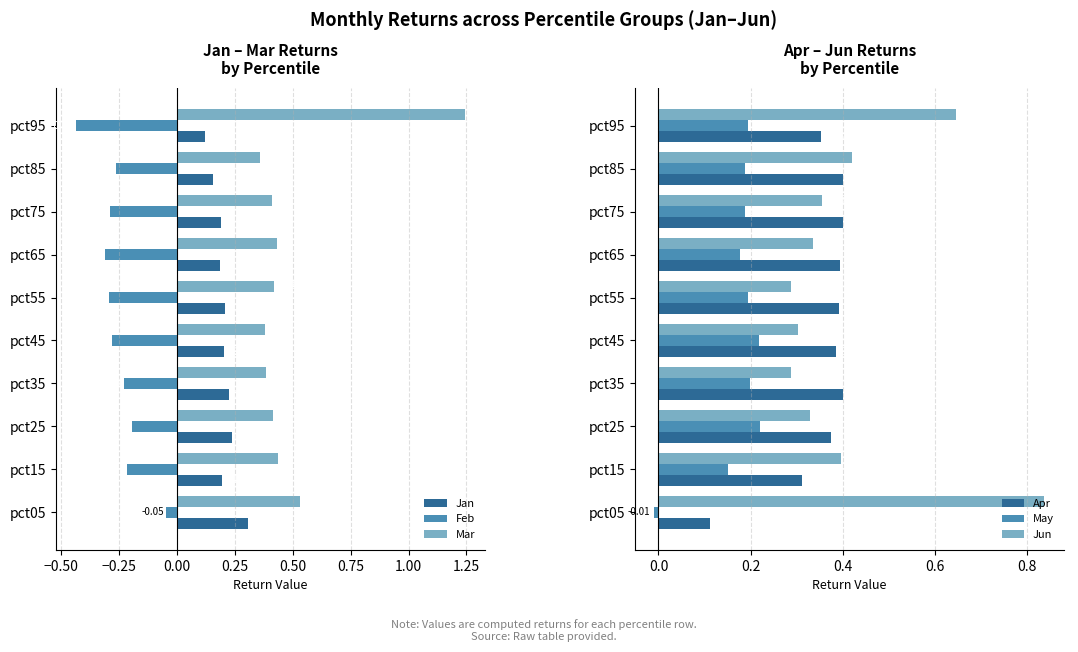

What is the sum of the Feb values at pct35 and pct85?

-0.5